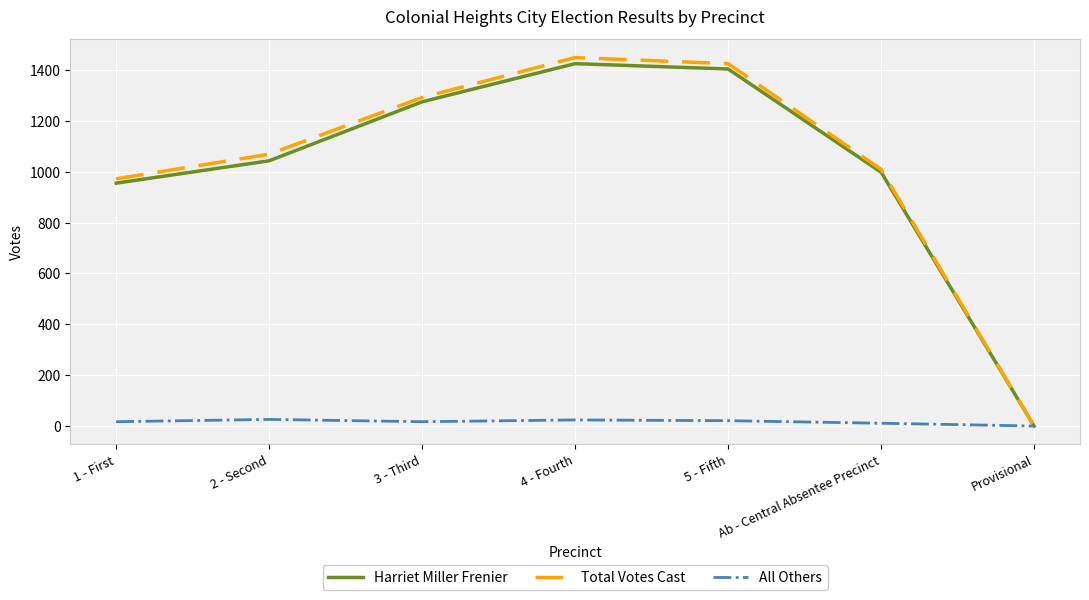

The value of Harriet Miller Frenier at 5 - Fifth is 1404. True or false?

True